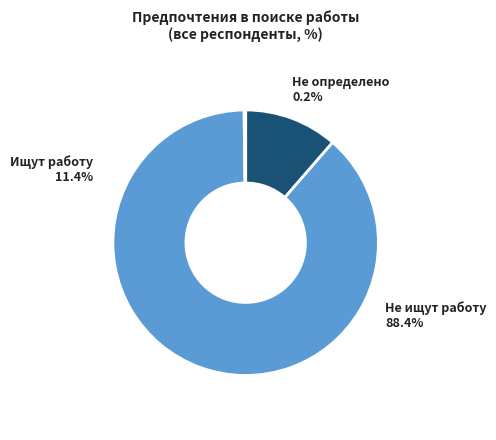

What is the smallest slice in the pie chart?

Не определено